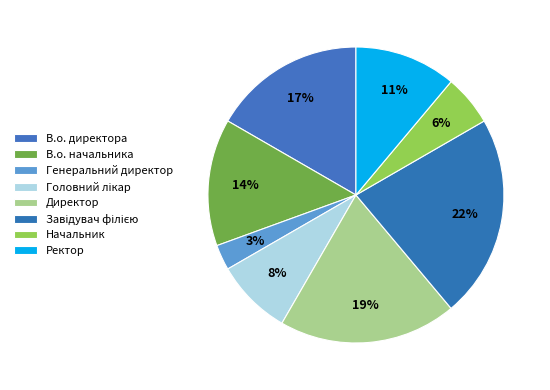

To the nearest percent, what is the combined percentage of Головний лікар and Начальник?

14%